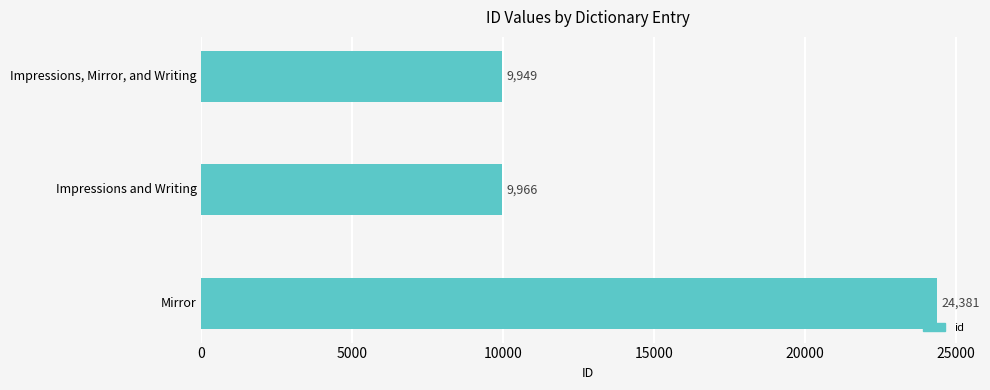

What is the change in value from Impressions, Mirror, and Writing to Impressions and Writing?

+17